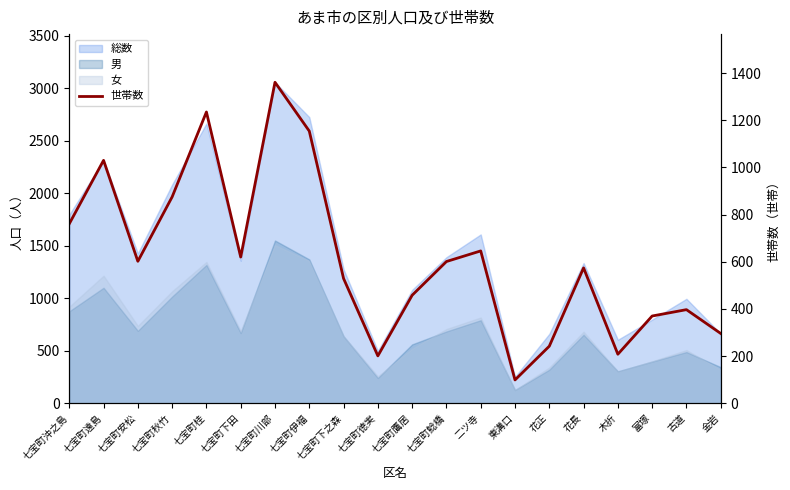

What is the change in value from 七宝町鯰橋 to 花正?

-359